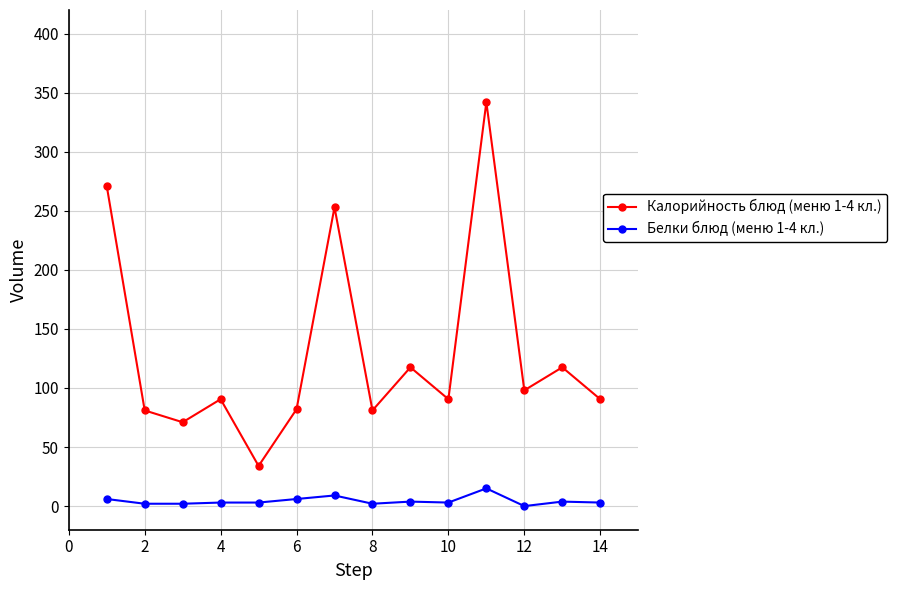

True or false: Белки блюд (меню 1-4 кл.) and Калорийность блюд (меню 1-4 кл.) intersect in this chart.

False